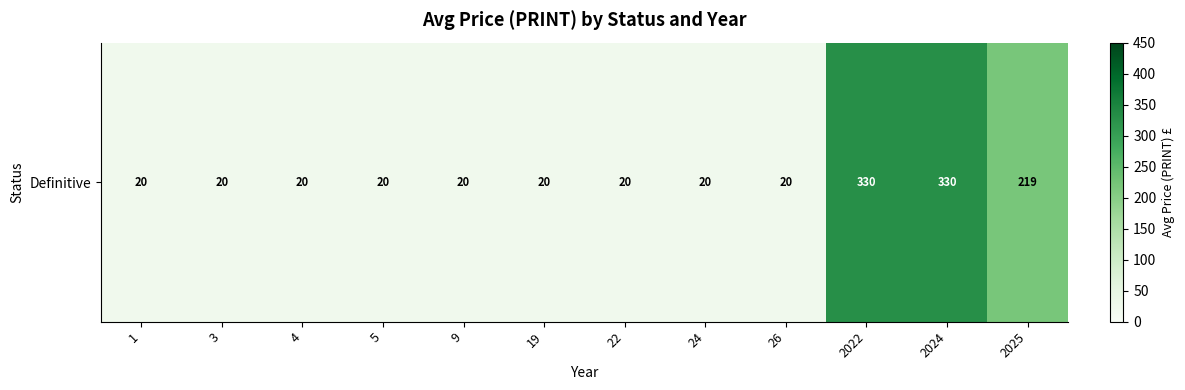

True or false: the data shows 474.3 at 2022.

False